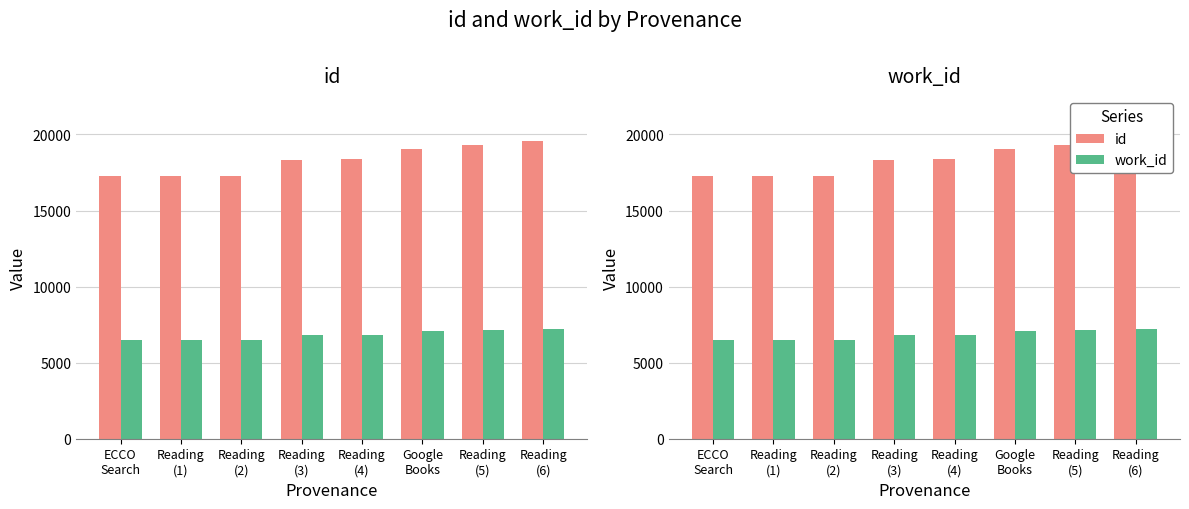

Which series has the largest total across all categories?

id